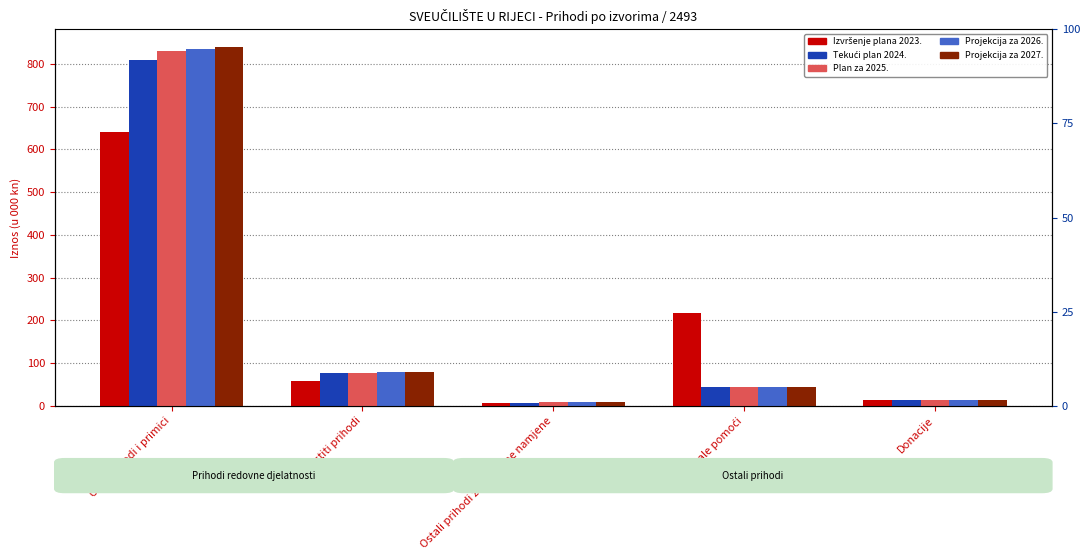

The Izvršenje plana 2023. series shows 13.3 at Donacije. True or false?

True